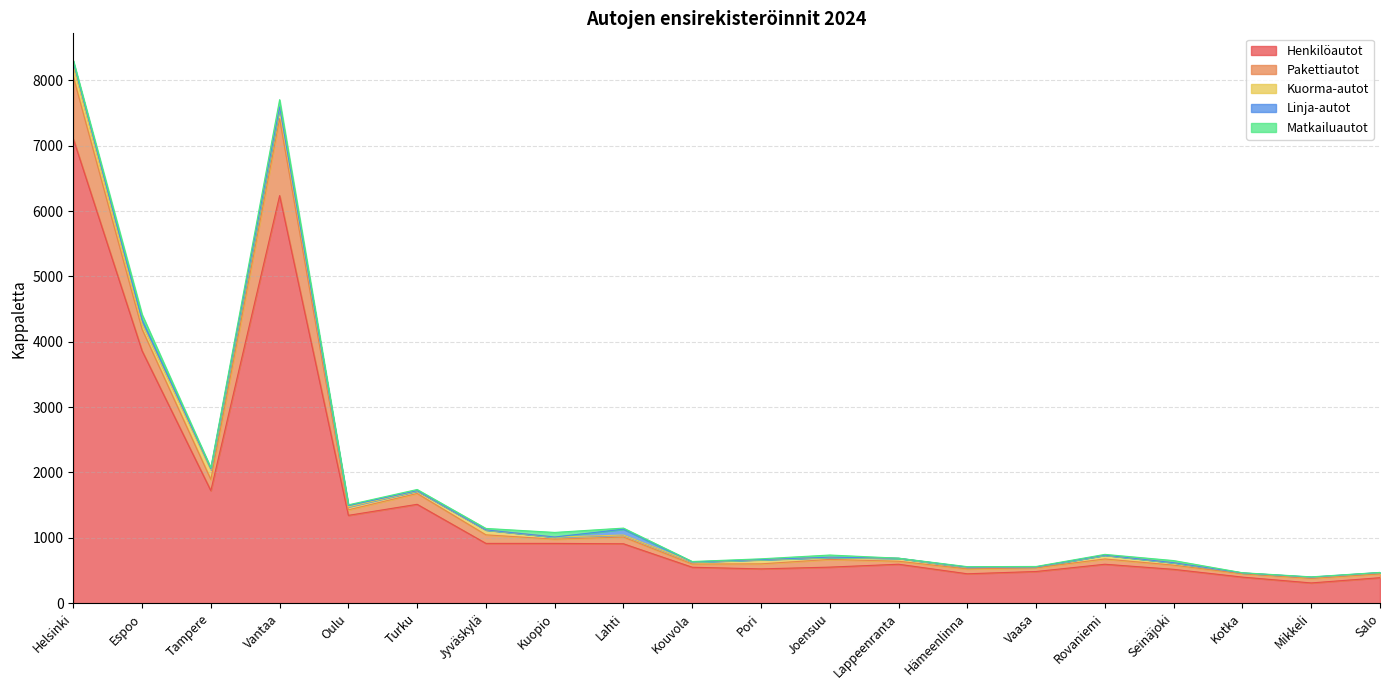

Which series has the widest spread of values?

Henkilöautot